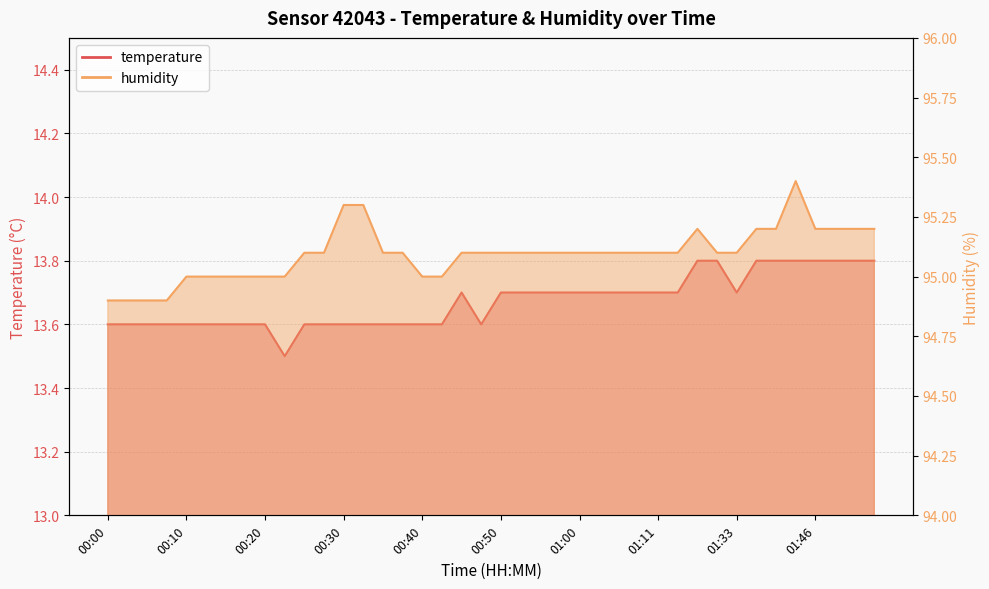

True or false: temperature and humidity intersect in this chart.

False